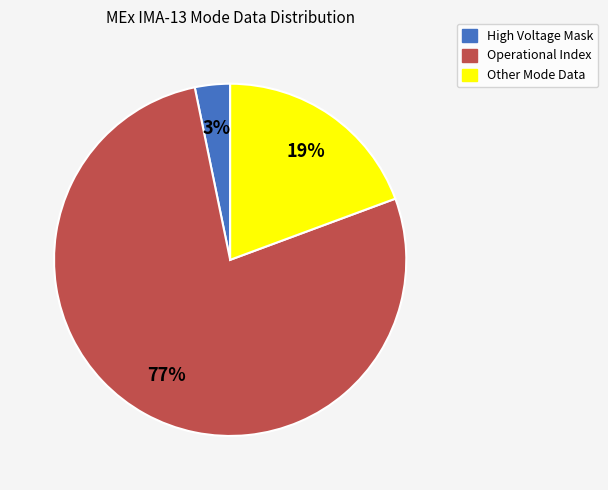

To the nearest percent, what is the average slice percentage?

33%